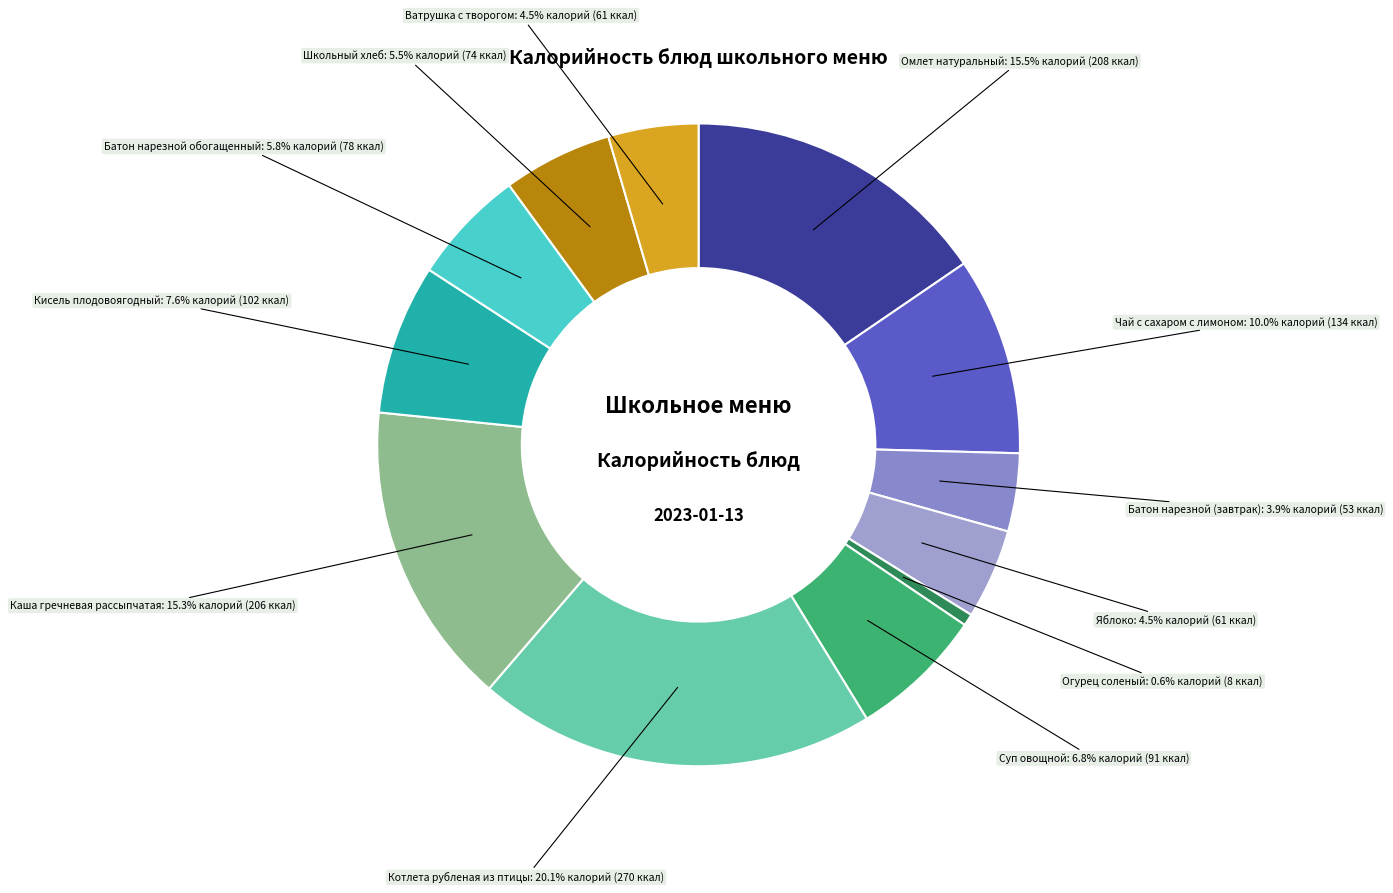

Which slice is the smallest?

Огурец соленый